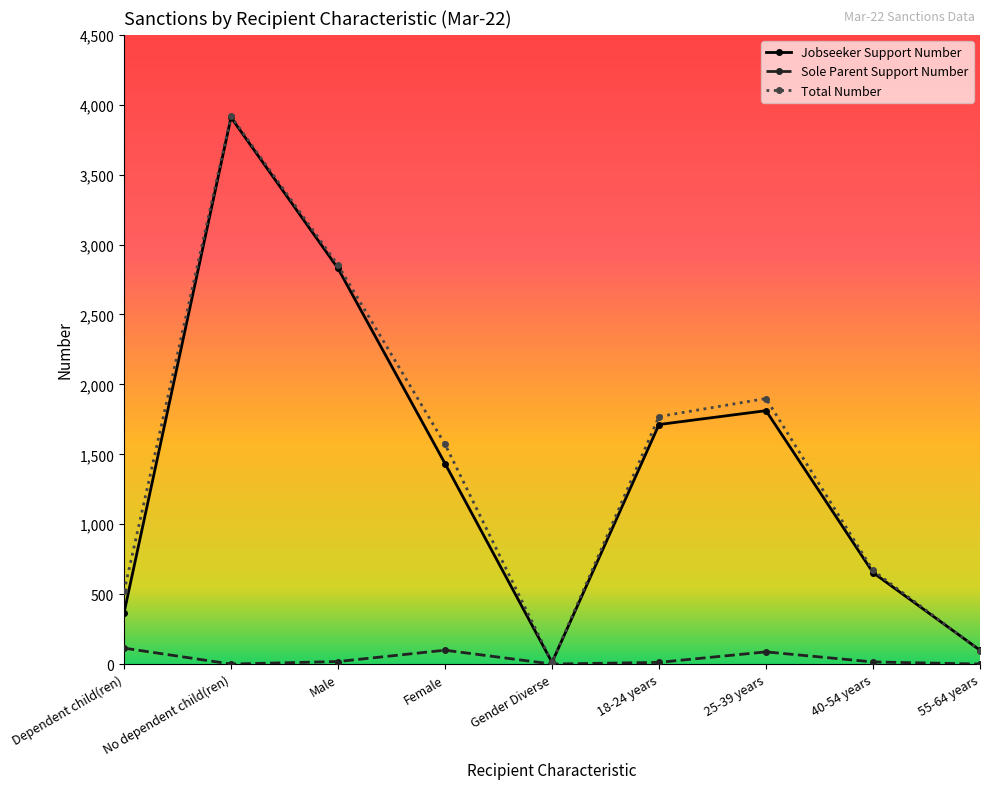

Between No dependent child(ren) and Male, which series saw the biggest shift?

Jobseeker Support Number